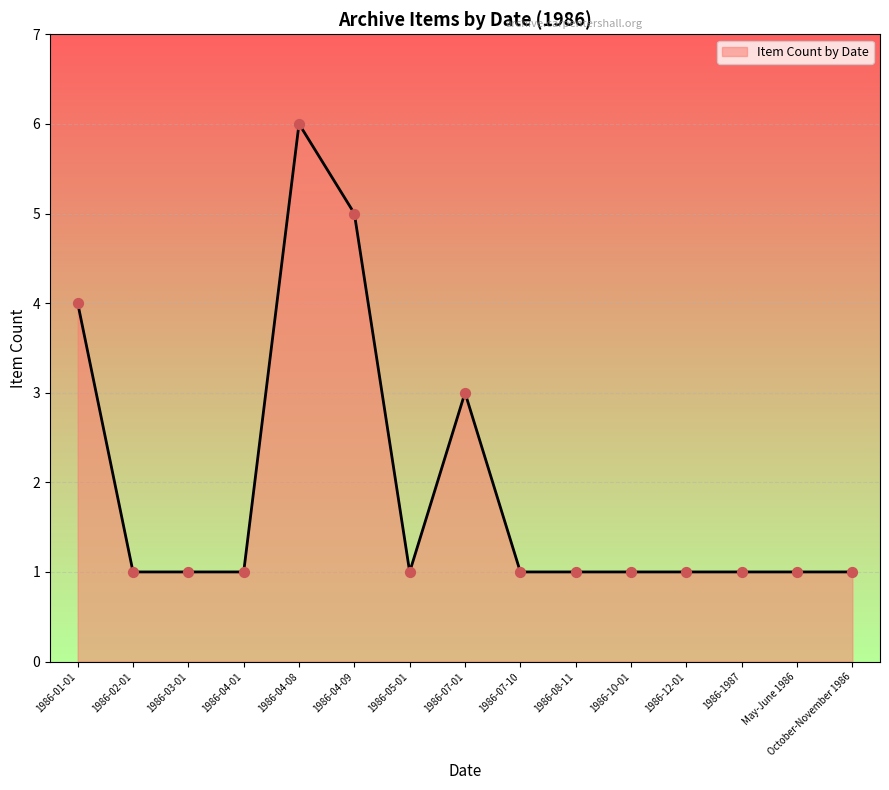

Approximately how many times larger is the value at 1986-05-01 compared to 1986-07-10?

1.0